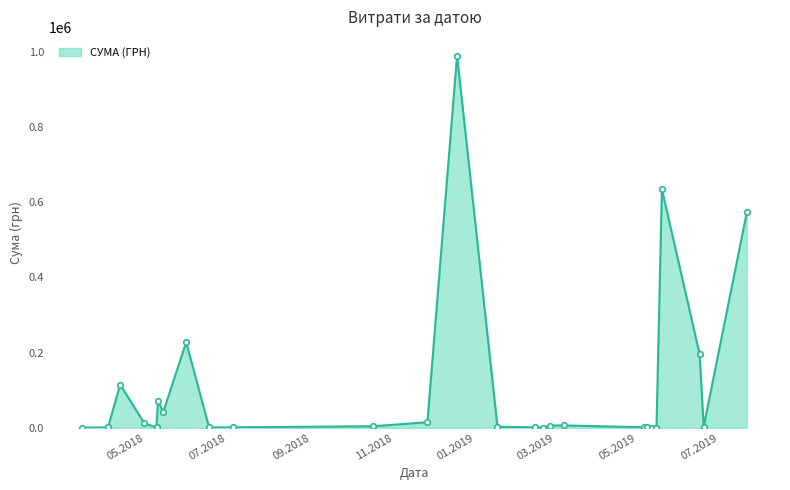

How many series are shown in this chart?

1